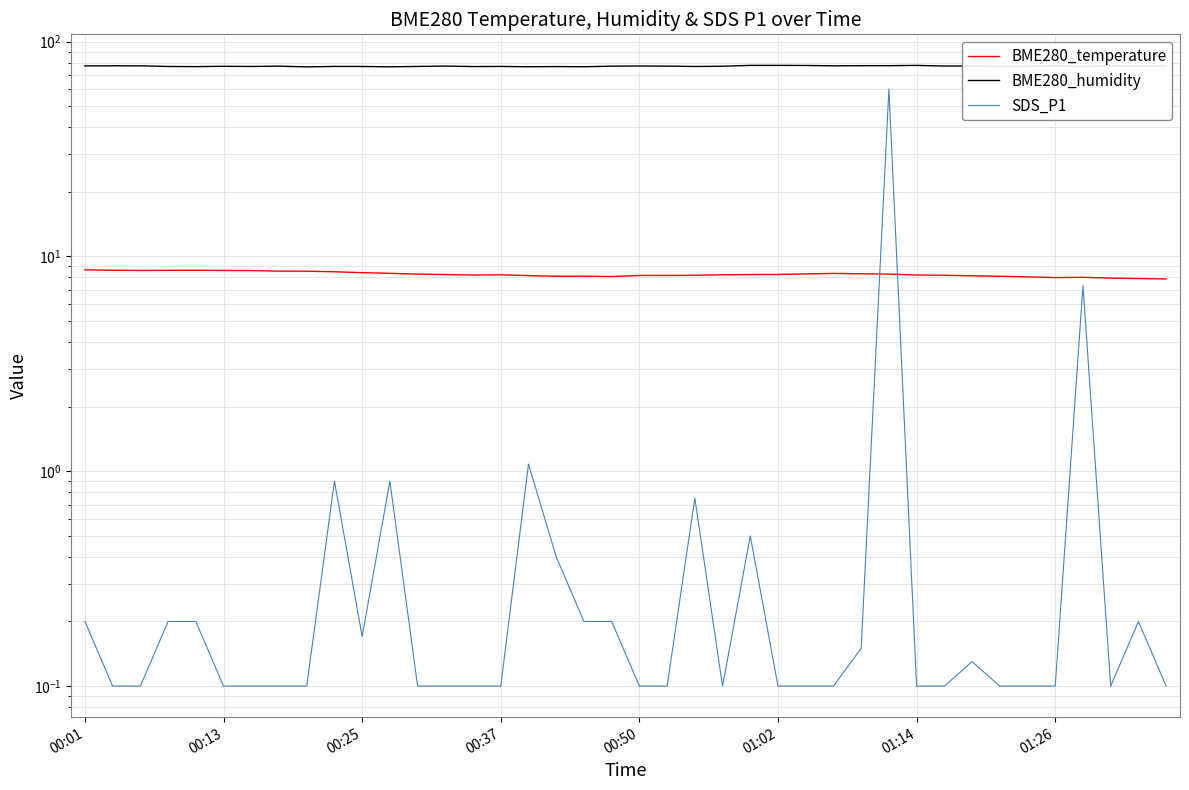

What is the difference between the second highest and minimum values in the BME280_temperature series?

0.8